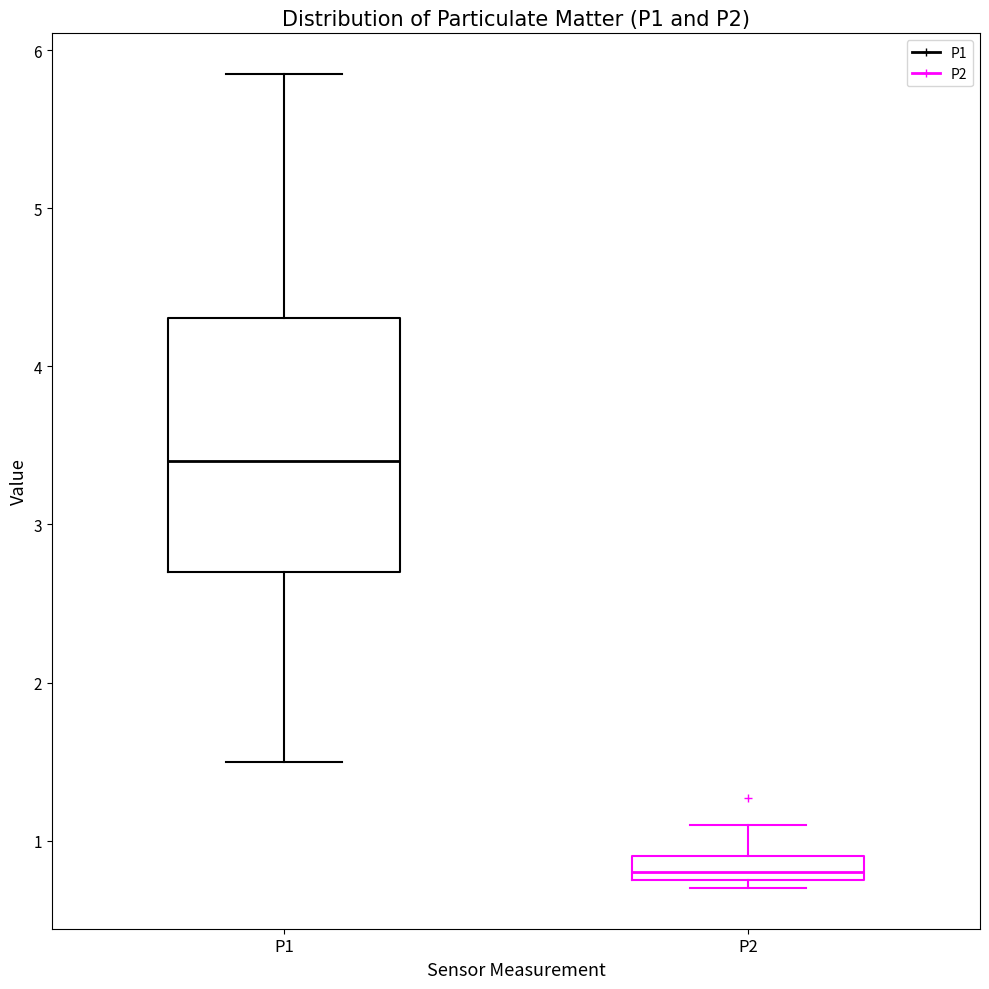

Where is the upper edge of the box for P2 on the y-axis? The values are not printed on the chart, so give them approximately, as read against the axis.

0.9